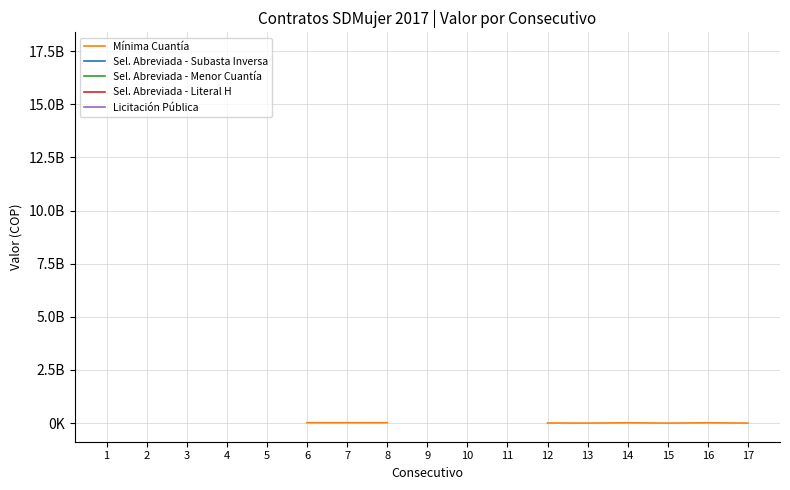

Rank the series at 7 from highest to lowest value.

Mínima Cuantía, Sel. Abreviada - Subasta Inversa, Sel. Abreviada - Menor Cuantía, Sel. Abreviada - Literal H, Licitación Pública